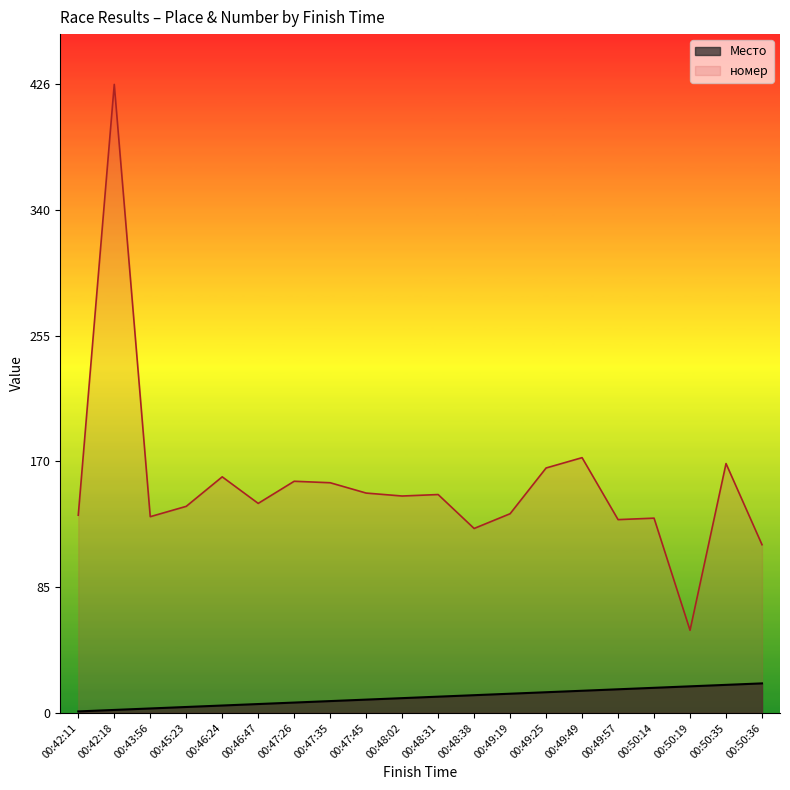

The value of Место at 00:46:24 is 5. True or false?

True